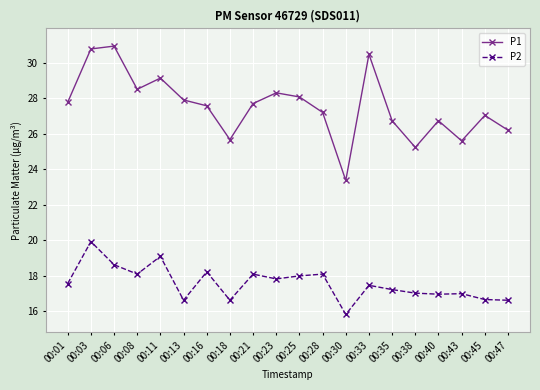

At which label does P2 reach its minimum?

00:30